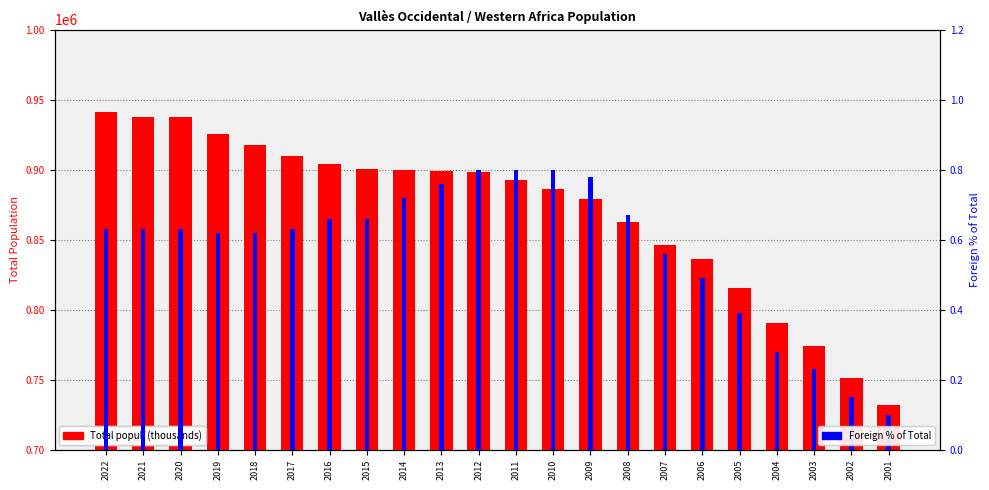

Is it true that Total popul. (thousands) equals 917905.0 at 2018?

True